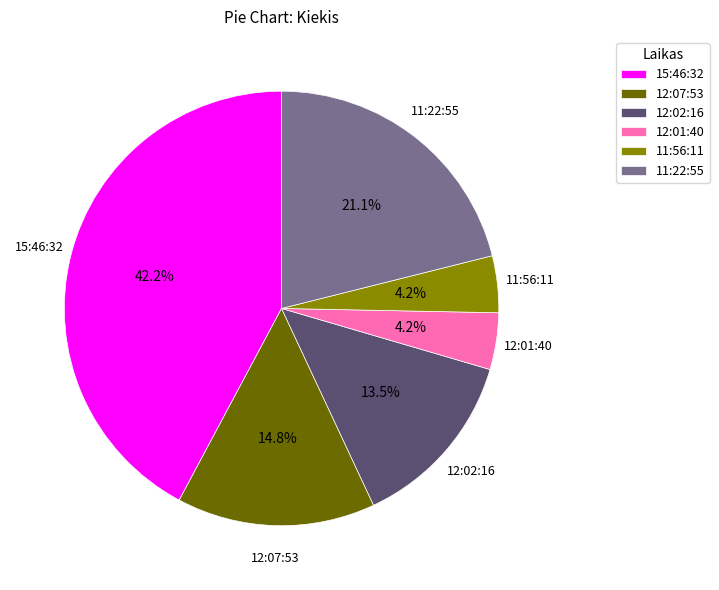

To the nearest percent, what is the combined percentage of 11:56:11 and 12:07:53?

19%